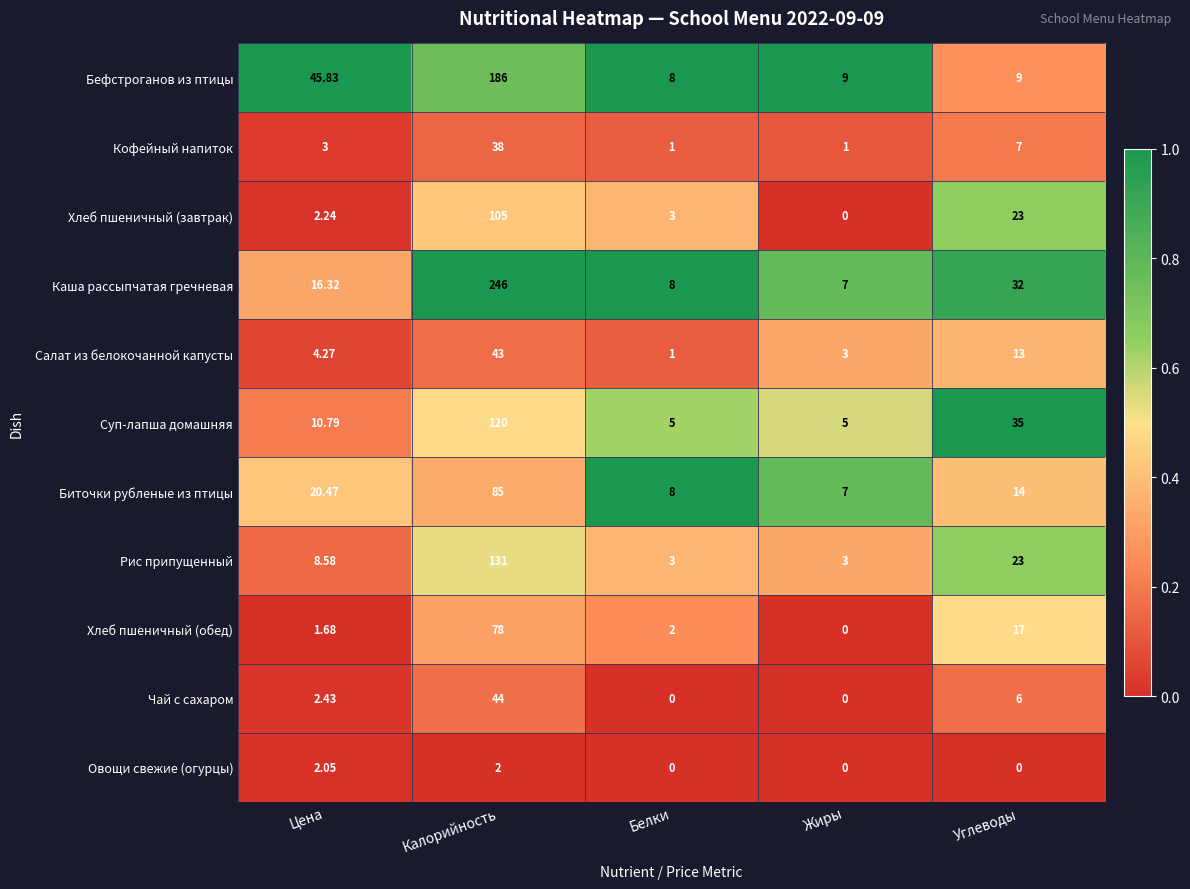

What is the spread (max minus min) of values at Белки?

8.0